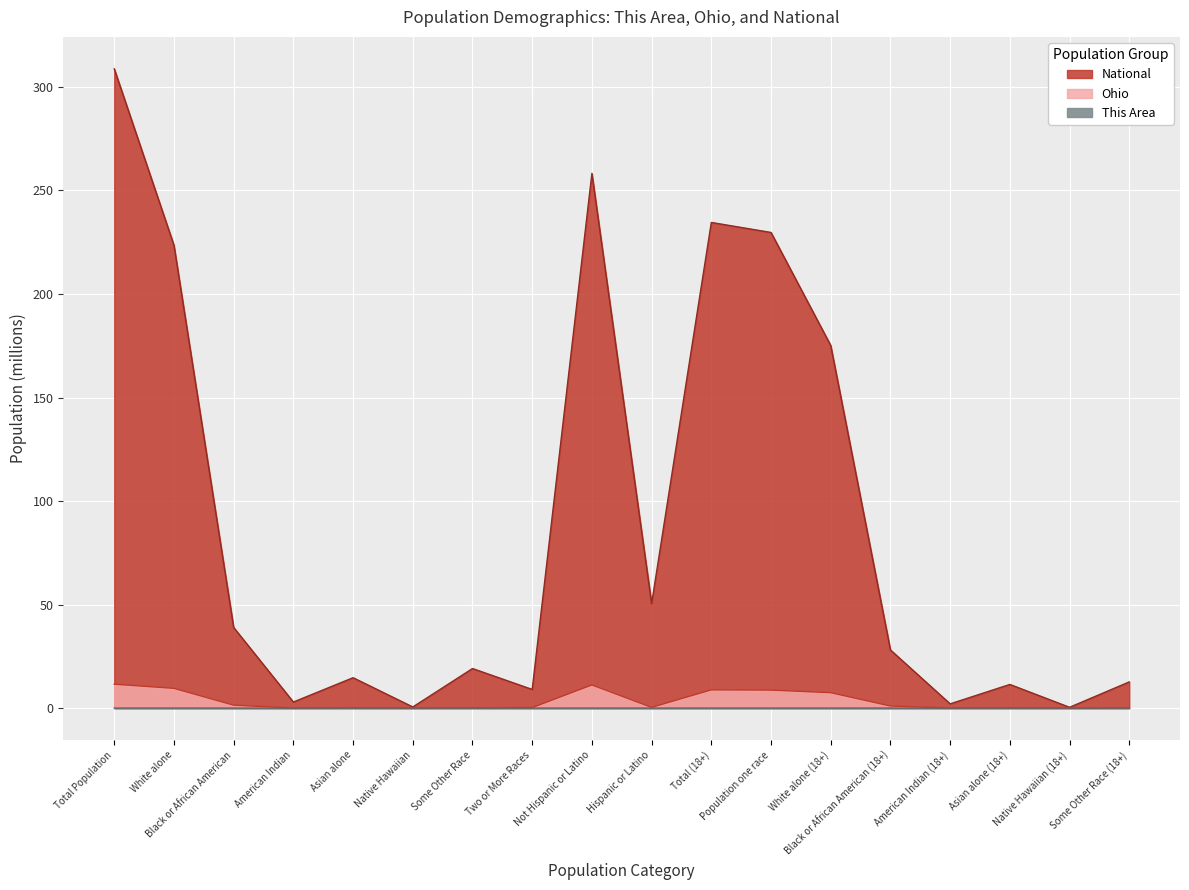

What is the total value across all series at Some Other Race?

19.2